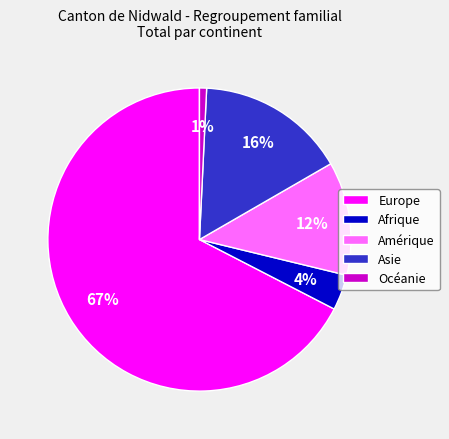

To the nearest percent, what portion does Amérique represent?

12%